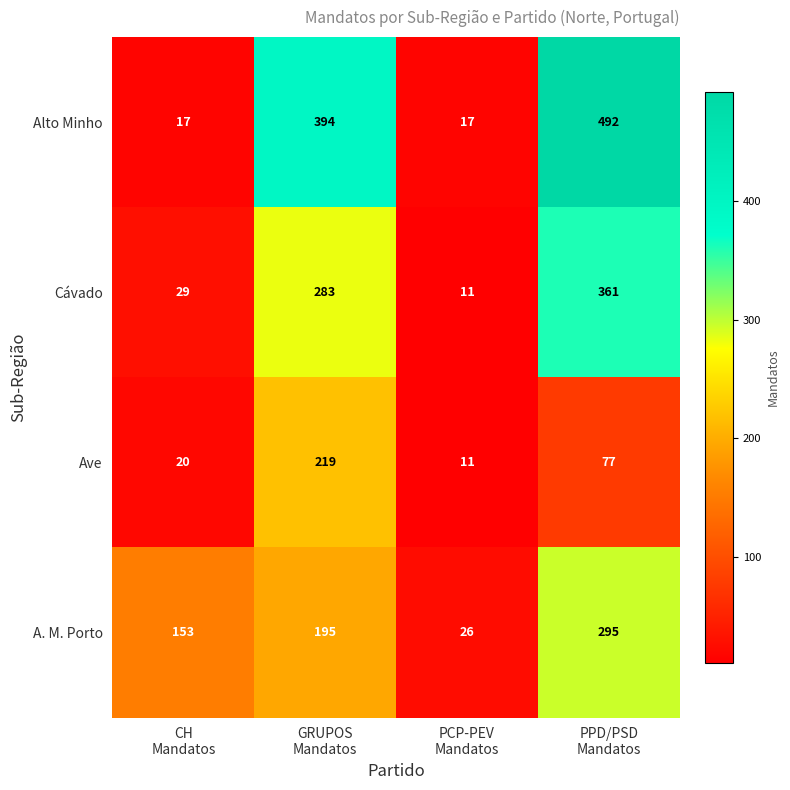

Rank the series by their maximum value, from highest to lowest.

Alto Minho, Cávado, A. M. Porto, Ave